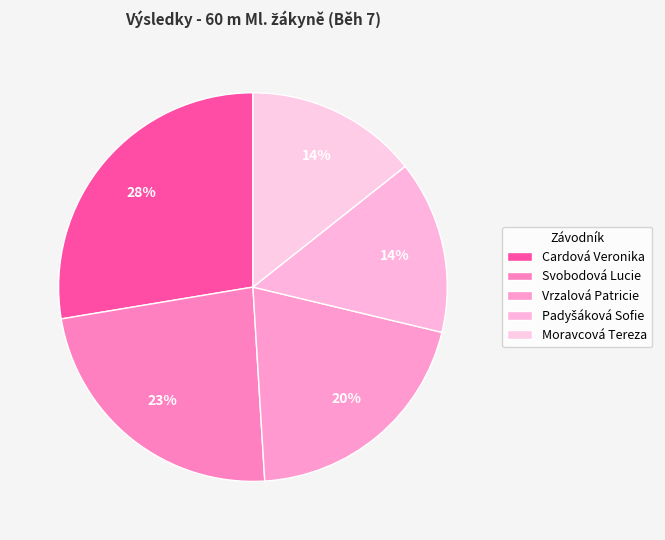

How many segments does this pie chart have?

5